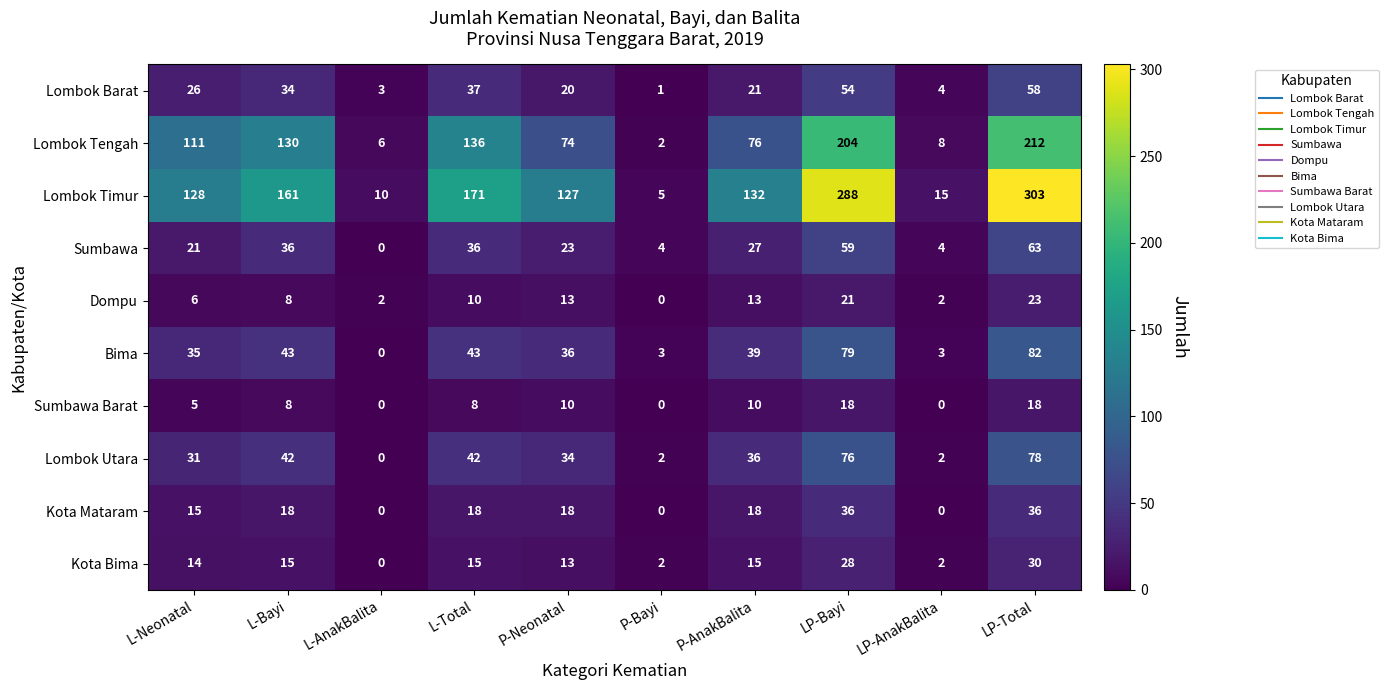

Rank the series by their maximum value, from highest to lowest.

Lombok Timur, Lombok Tengah, Bima, Lombok Utara, Sumbawa, Lombok Barat, Kota Mataram, Kota Bima, Dompu, Sumbawa Barat